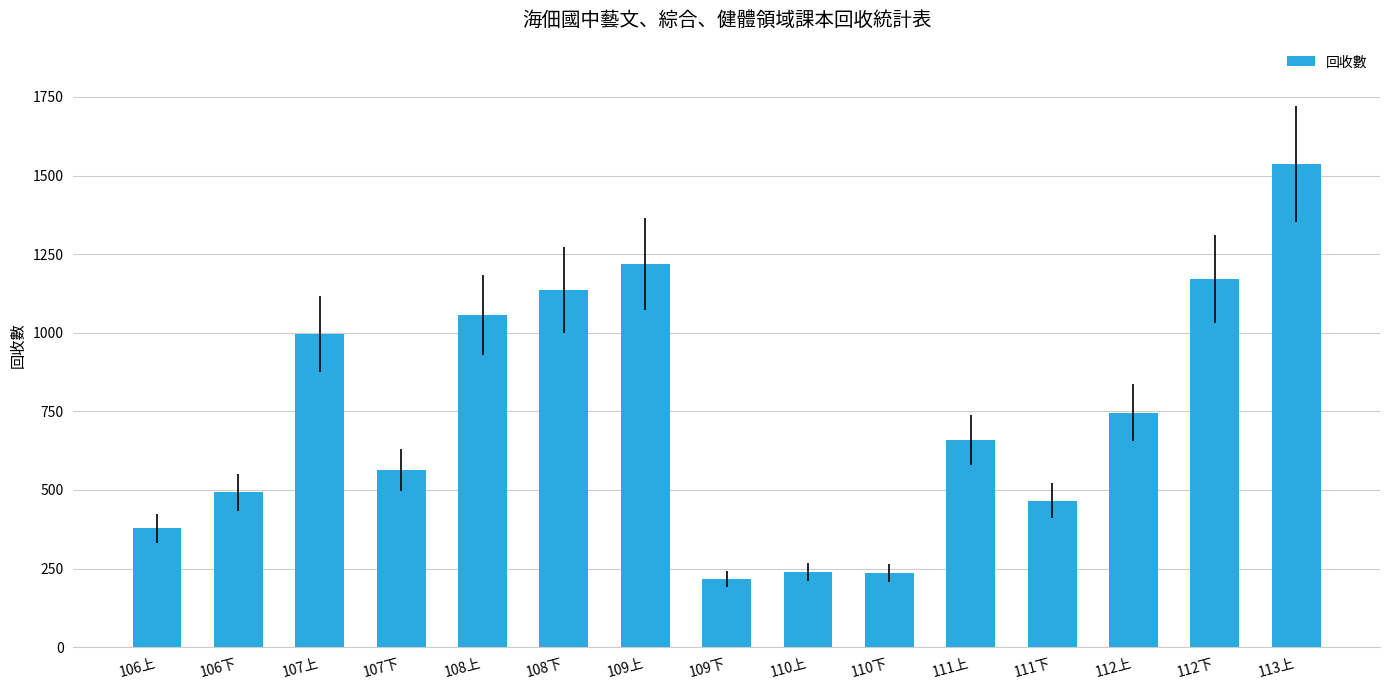

Which label corresponds to the largest value in the chart?

113上